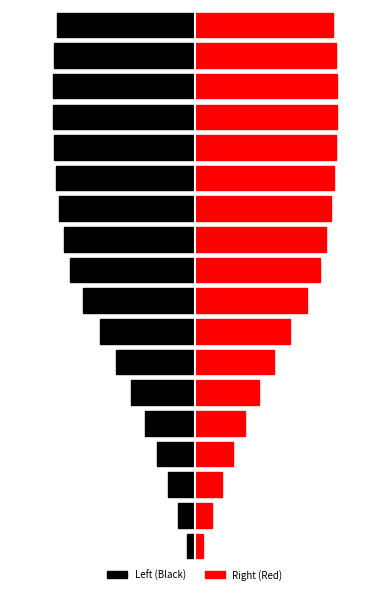

Which has a higher value, 16 or 8?

8